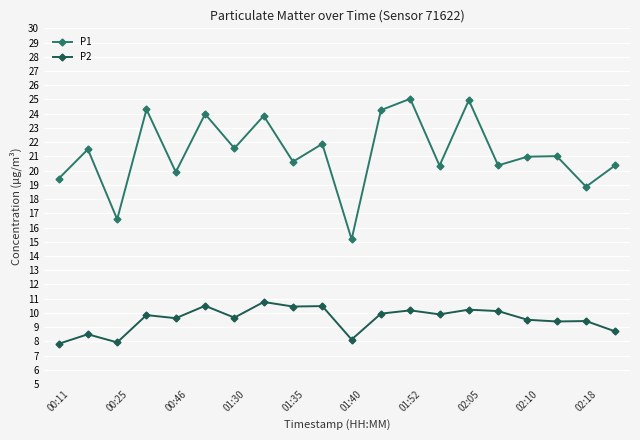

What is the value of the P1 point at the 7th from the left?

21.6